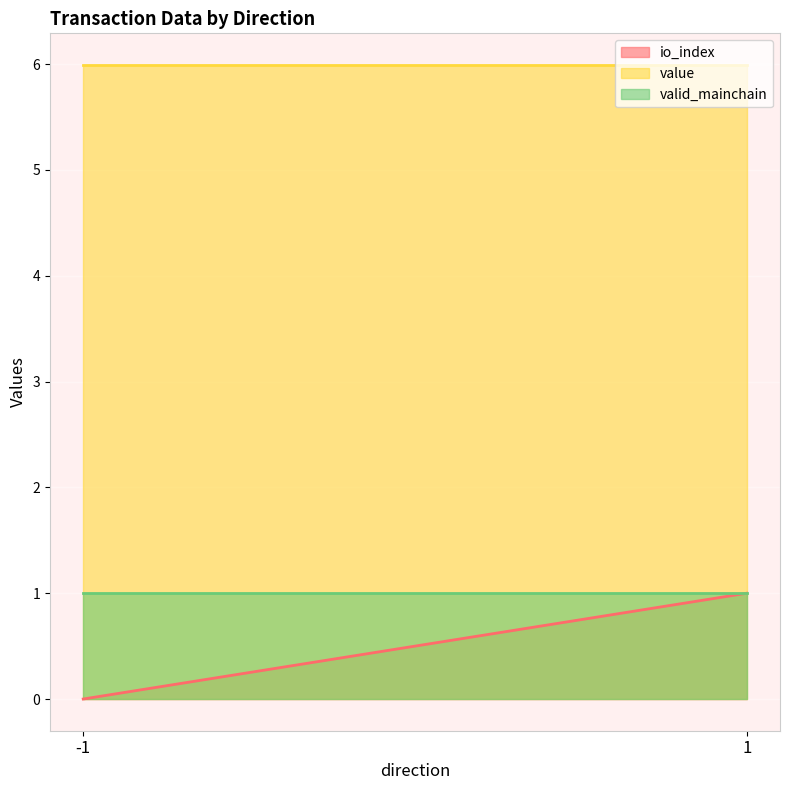

What is the spread (max minus min) of values at -1?

6.0